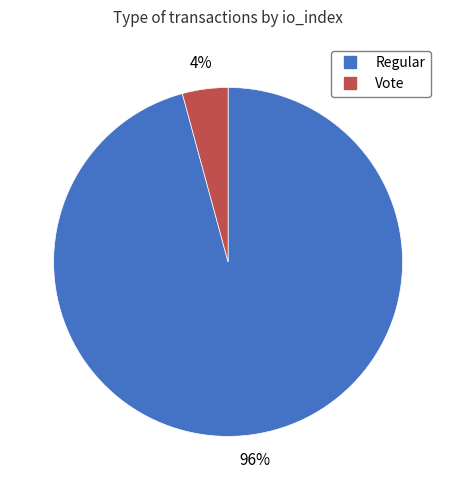

To the nearest percent, what is the average slice percentage?

50%